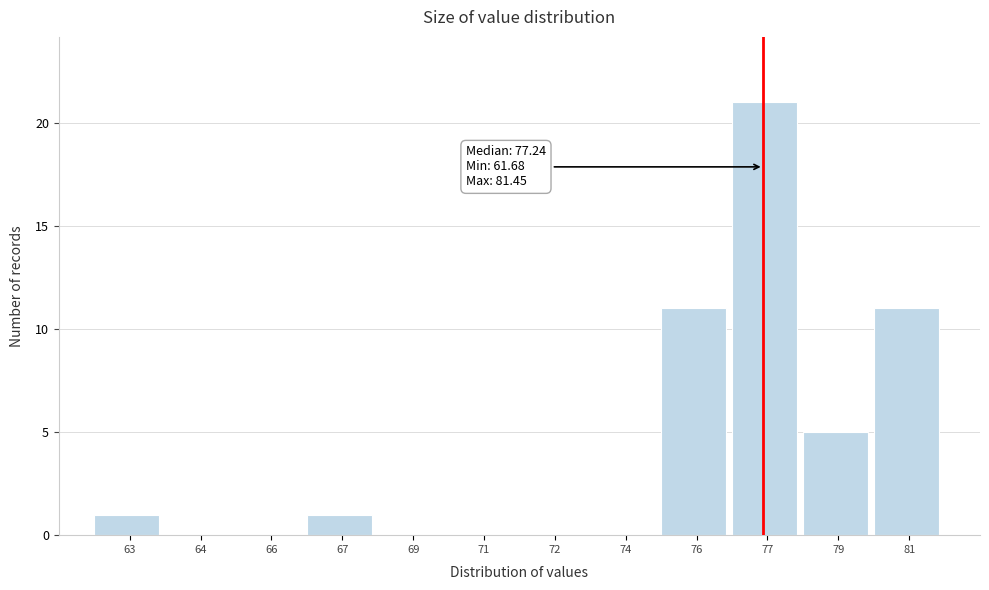

Reading right to left, list all the values displayed in this chart.

81=11	79=5	77=21	76=11	74=0	72=0	71=0	69=0	67=1	66=0	64=0	63=1